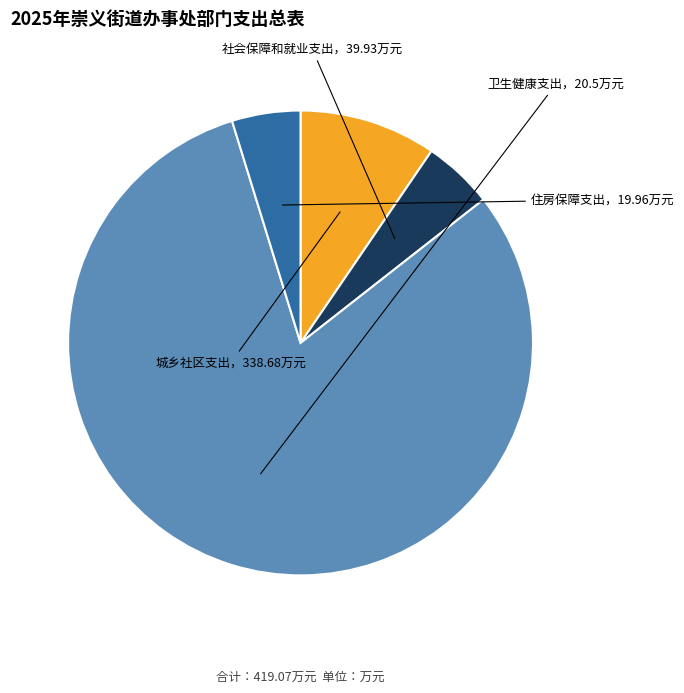

Is there a majority slice in this chart?

Yes